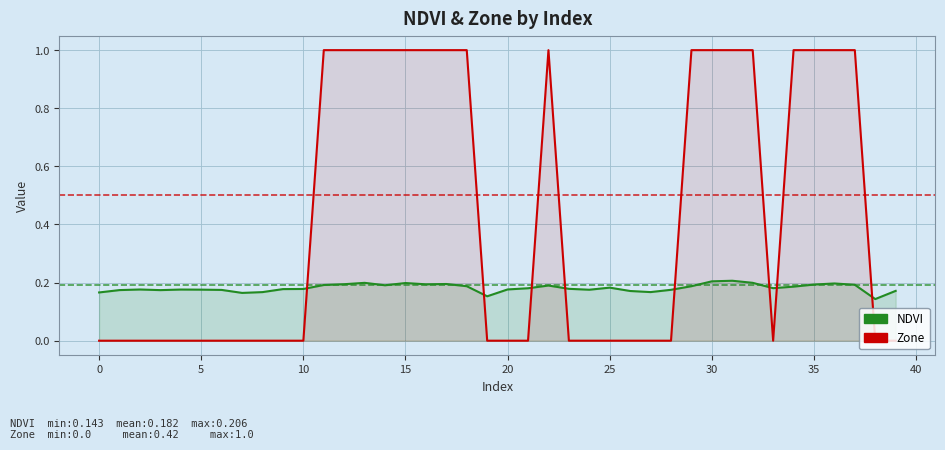

Reading left to right, what are all the values shown in this chart?

NDVI: 0.2	0.2	0.2	0.2	0.2	0.2	0.2	0.2	0.2	0.2	0.2	0.2	0.2	0.2	0.2	0.2	0.2	0.2	0.2	0.2	0.2	0.2	0.2	0.2	0.2	0.2	0.2	0.2	0.2	0.2	0.2	0.2	0.2	0.2	0.2	0.2	0.2	0.2	0.1	0.2
Zone: 0.0	0.0	0.0	0.0	0.0	0.0	0.0	0.0	0.0	0.0	0.0	1.0	1.0	1.0	1.0	1.0	1.0	1.0	1.0	0.0	0.0	0.0	1.0	0.0	0.0	0.0	0.0	0.0	0.0	1.0	1.0	1.0	1.0	0.0	1.0	1.0	1.0	1.0	0.0	0.0